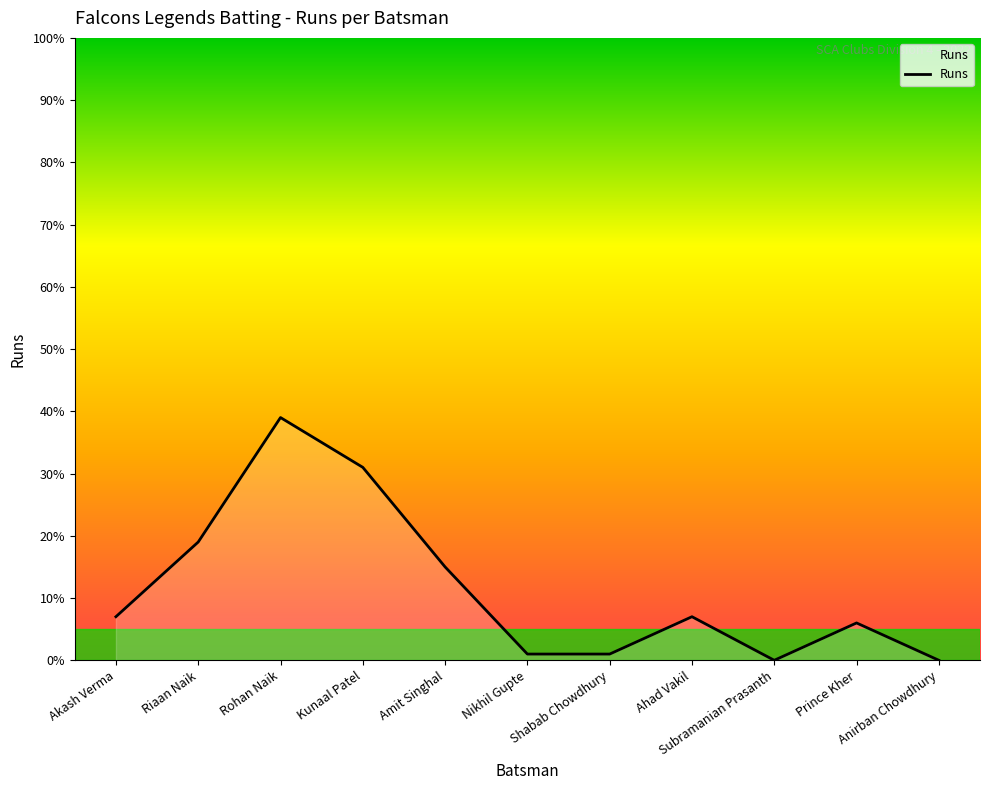

What is the change in value from Rohan Naik to Shabab Chowdhury?

-38